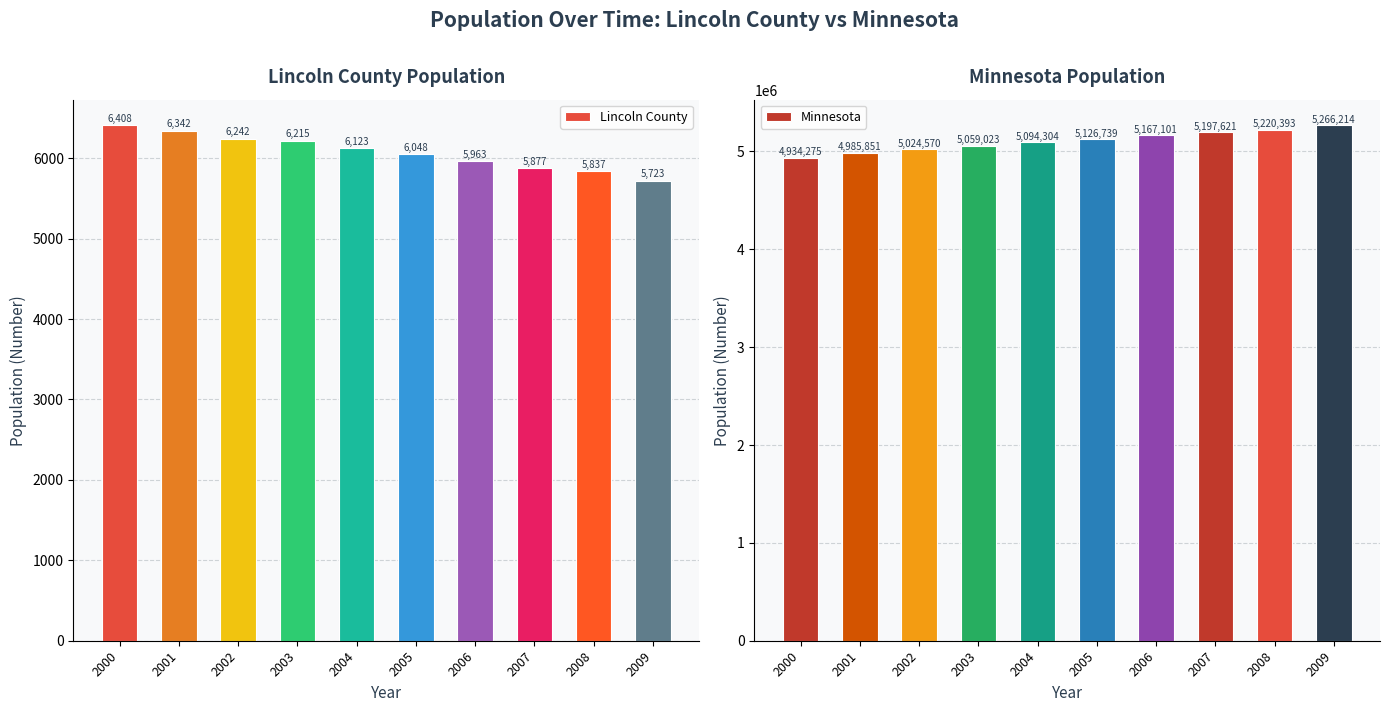

Which series has the largest range (max minus min)?

Minnesota